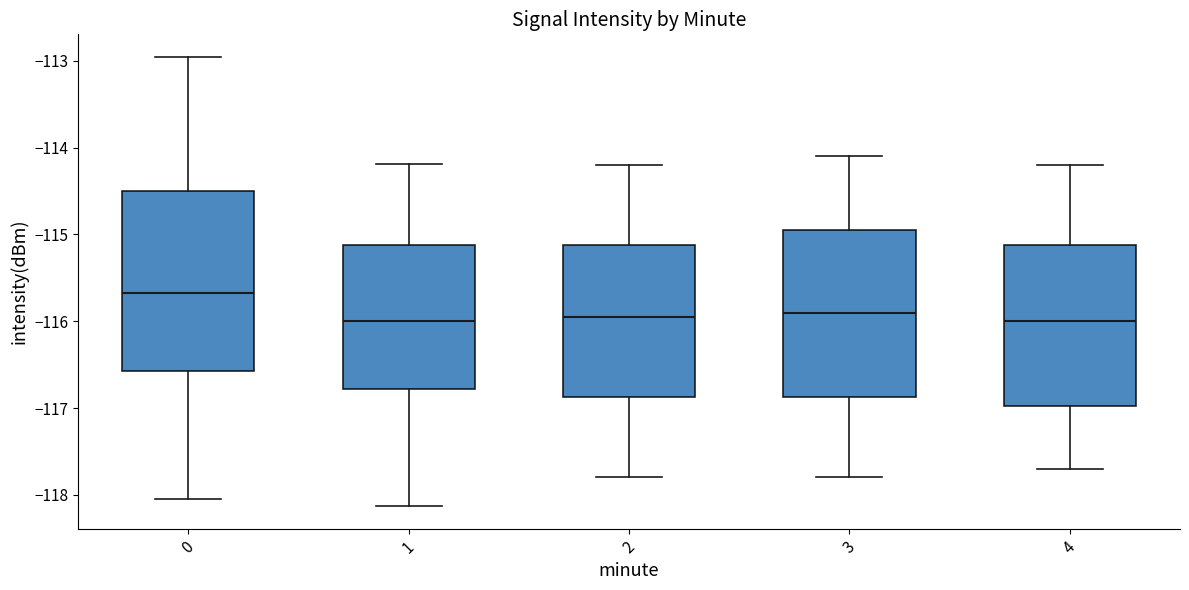

Reading left to right, read every box against the y-axis: the position of its median line, the range the box covers, and the ends of its whiskers. The values are not printed on the chart, so give them approximately, as read against the axis.

0: median -115.7, box -116.6 to -114.5, whiskers -118.1 to -113.0
1: median -116.0, box -116.8 to -115.1, whiskers -118.1 to -114.2
2: median -115.9, box -116.9 to -115.1, whiskers -117.8 to -114.2
3: median -115.9, box -116.9 to -114.9, whiskers -117.8 to -114.1
4: median -116.0, box -117.0 to -115.1, whiskers -117.7 to -114.2